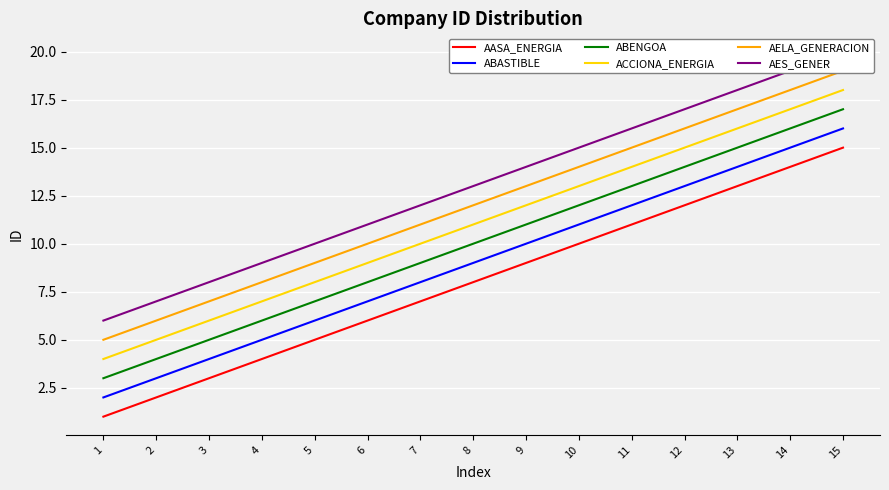

Rank the series by their average value, from lowest to highest.

AASA_ENERGIA, ABASTIBLE, ABENGOA, ACCIONA_ENERGIA, AELA_GENERACION, AES_GENER